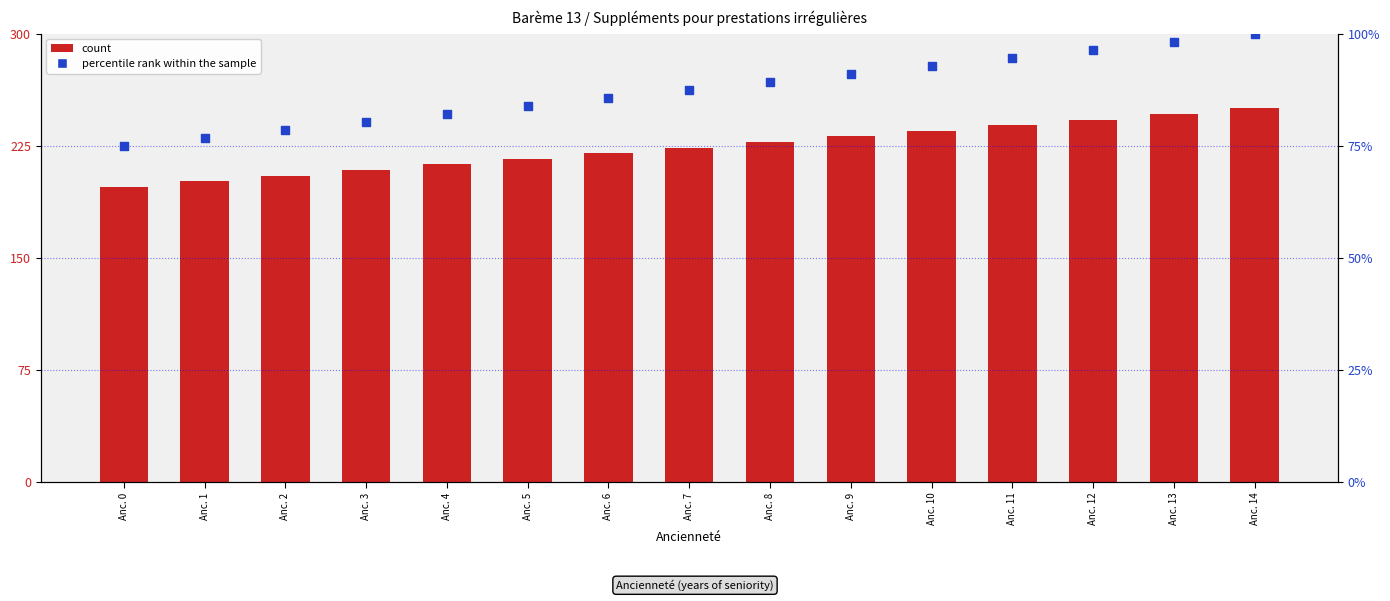

What is the total value across all series at Anc. 5?

300.1